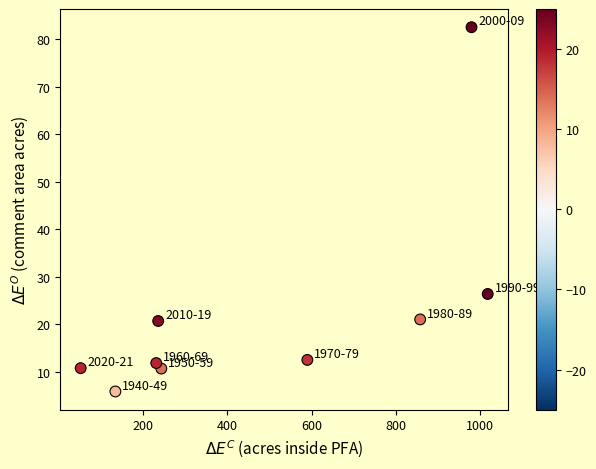

What Y value in the scatter plot is closest to 44?

26.4